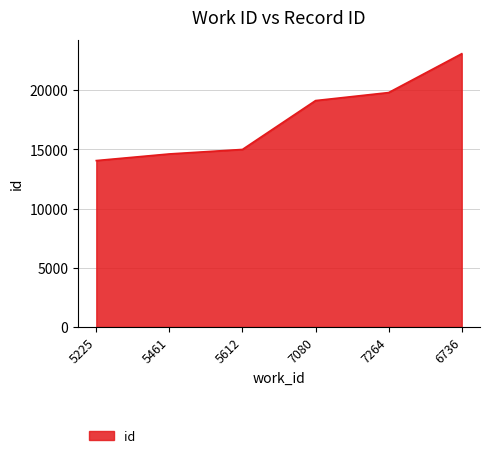

What is the sum of the values at 5612 and 6736?

38081